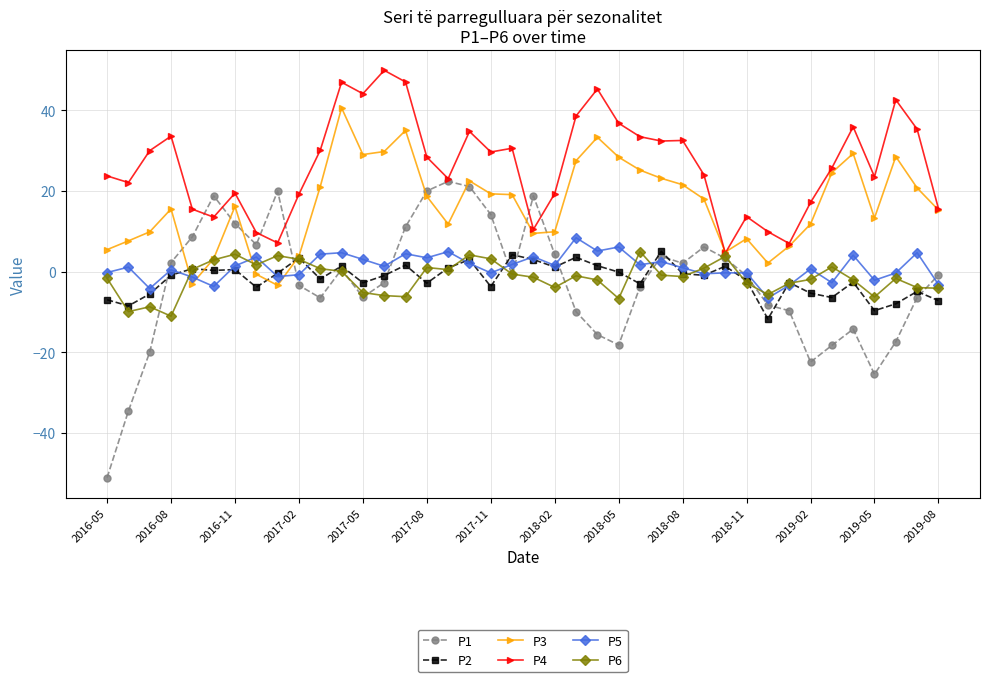

Count the number of data series in this chart.

6